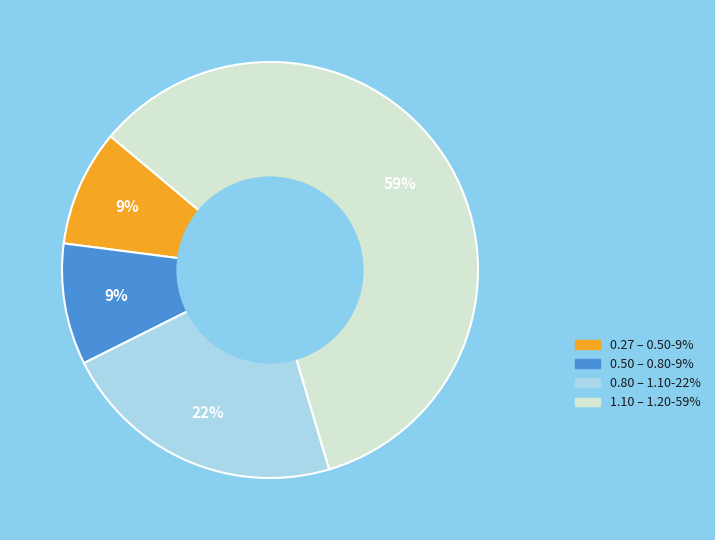

How many slices are in this pie chart?

4